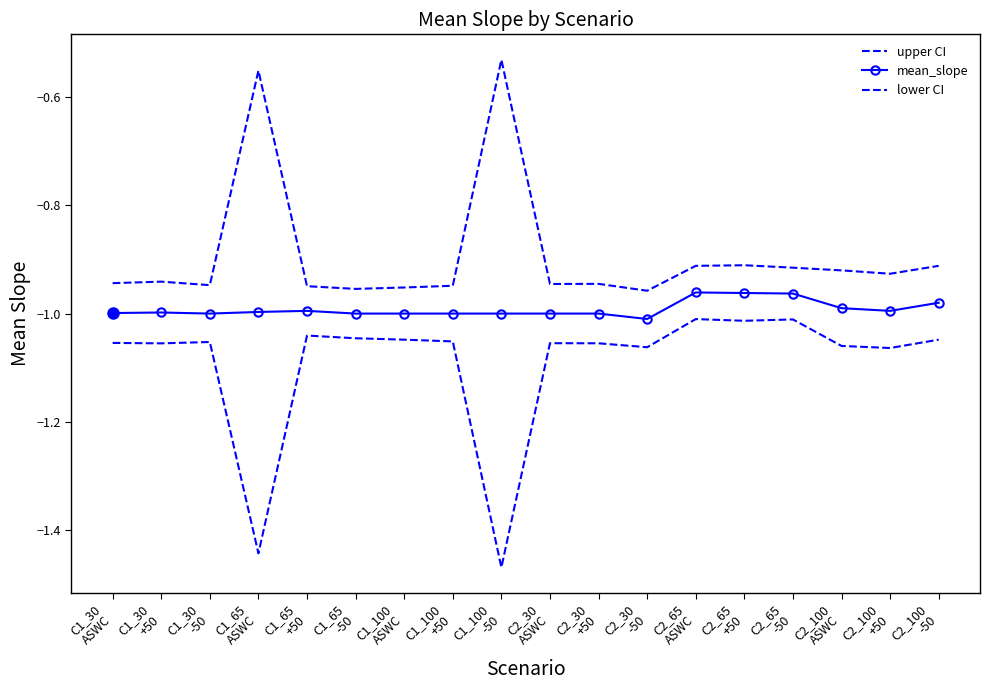

Count the number of categories in the chart.

18